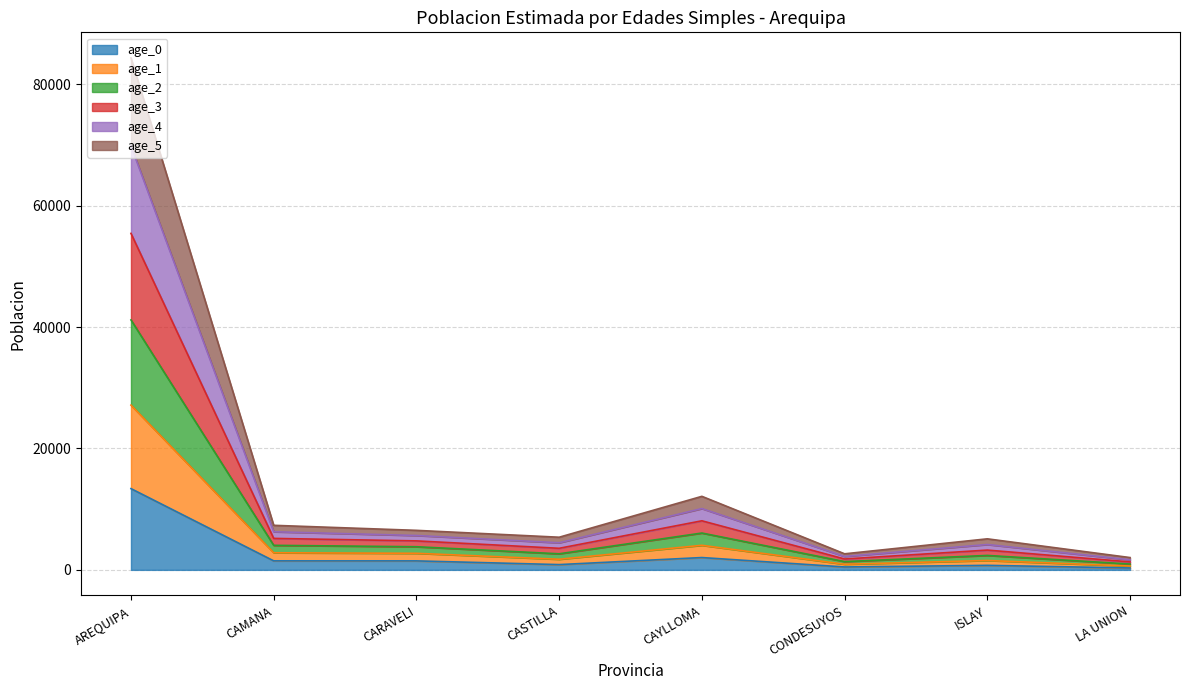

Which series changed the most between AREQUIPA and CASTILLA?

age_2